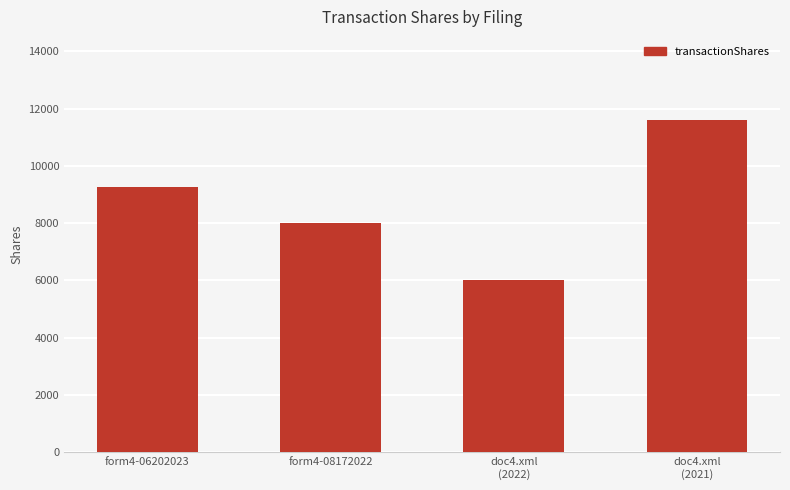

List the labels in order of value, largest first.

doc4.xml
(2021), form4-06202023, form4-08172022, doc4.xml
(2022)